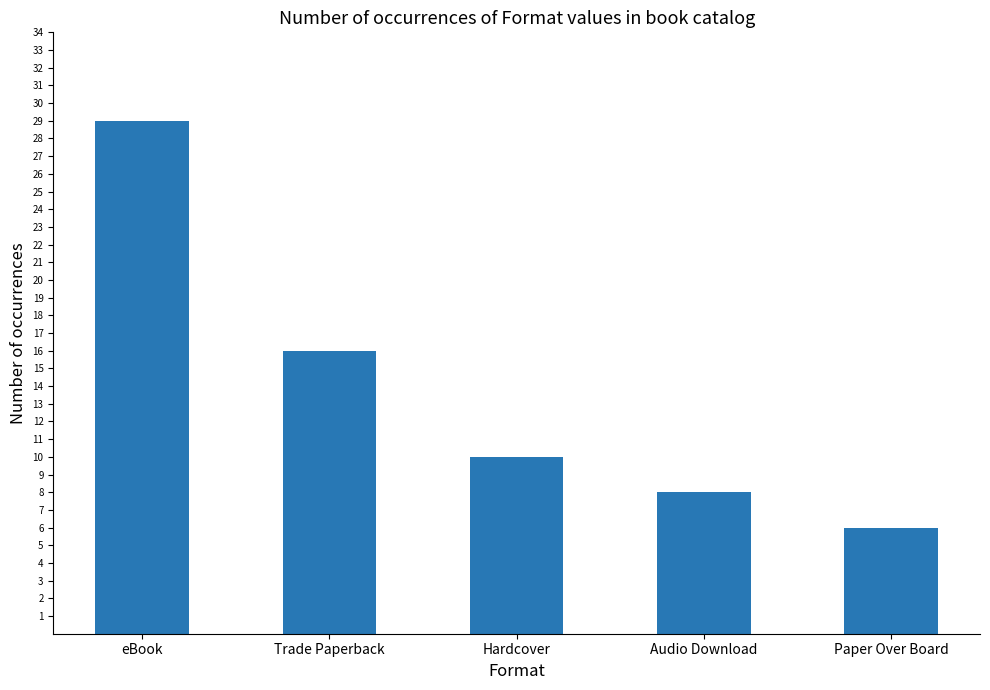

What is the change in value from Trade Paperback to Audio Download?

-8